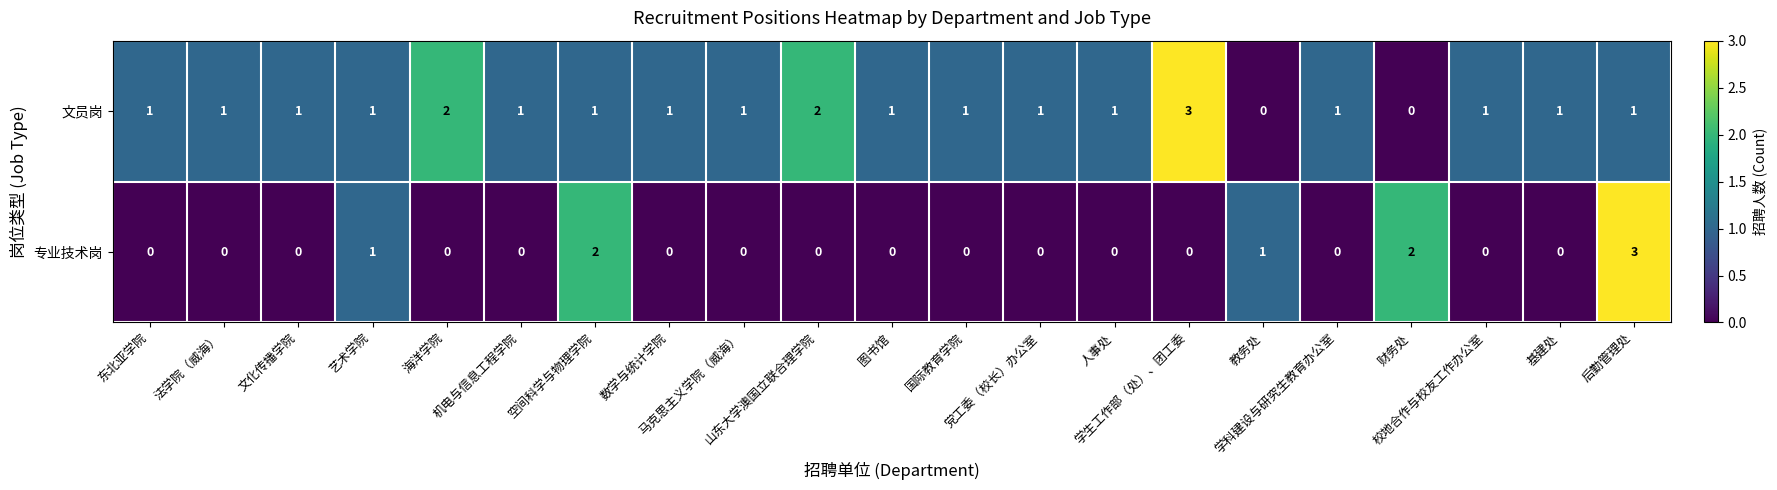

What is the sum of all 专业技术岗 values?

9